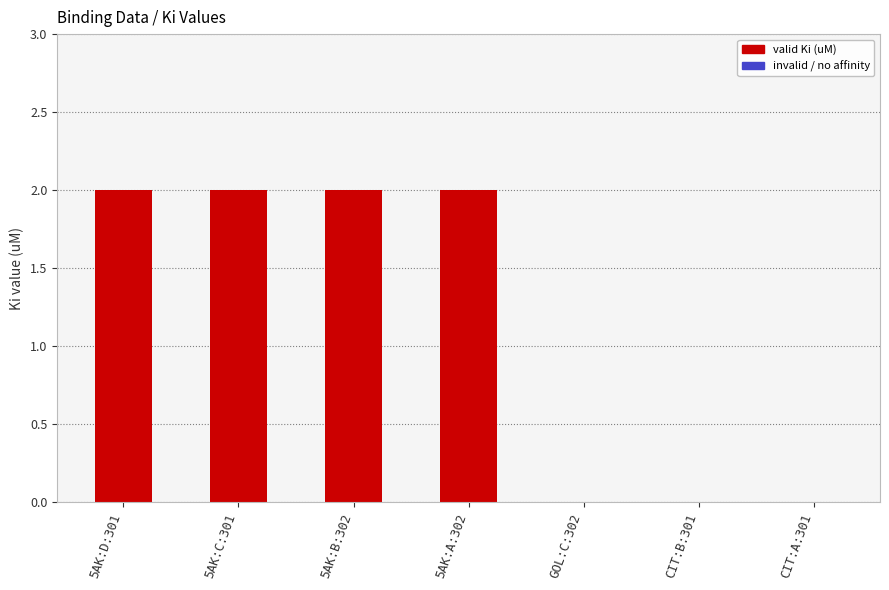

Reading left to right, extract all data points from this chart.

5AK:D:301=2	5AK:C:301=2	5AK:B:302=2	5AK:A:302=2	GOL:C:302=0	CIT:B:301=0	CIT:A:301=0